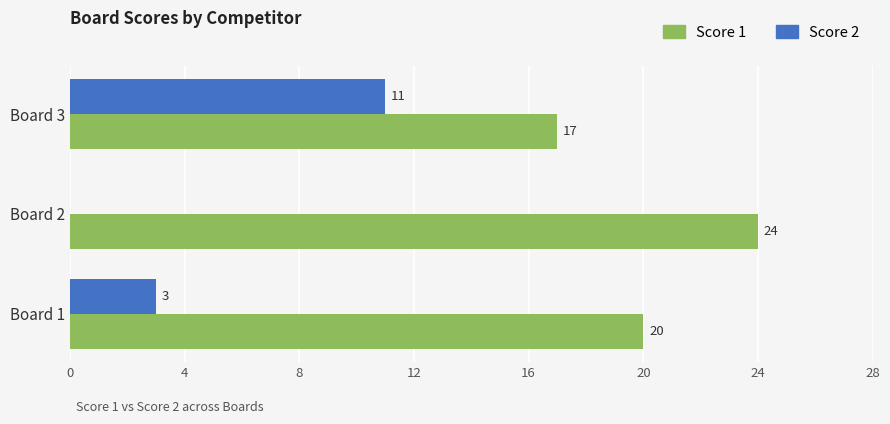

Which series changed the most between Board 1 and Board 2?

Score 1